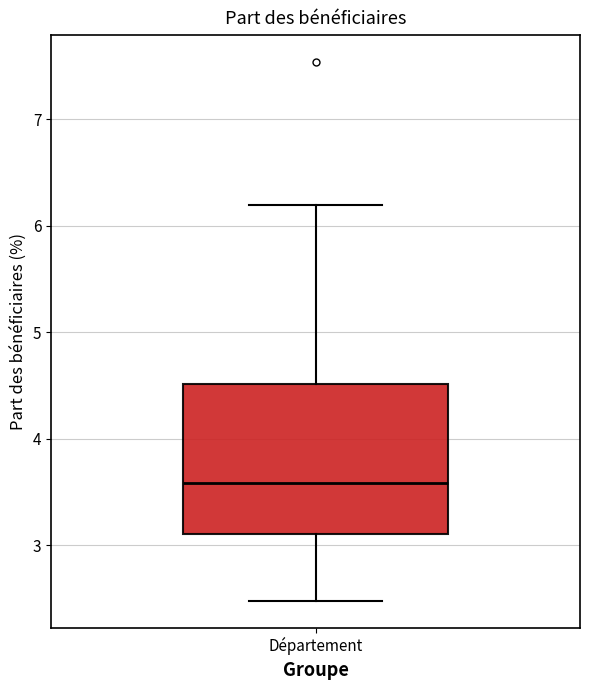

Read this box plot against the y-axis: the position of the median line, the range covered by the box, and the ends of both whiskers. The values are not printed on the chart, so give them approximately, as read against the axis.

median 3.6, box 3.1 to 4.5, whiskers 2.5 to 6.2